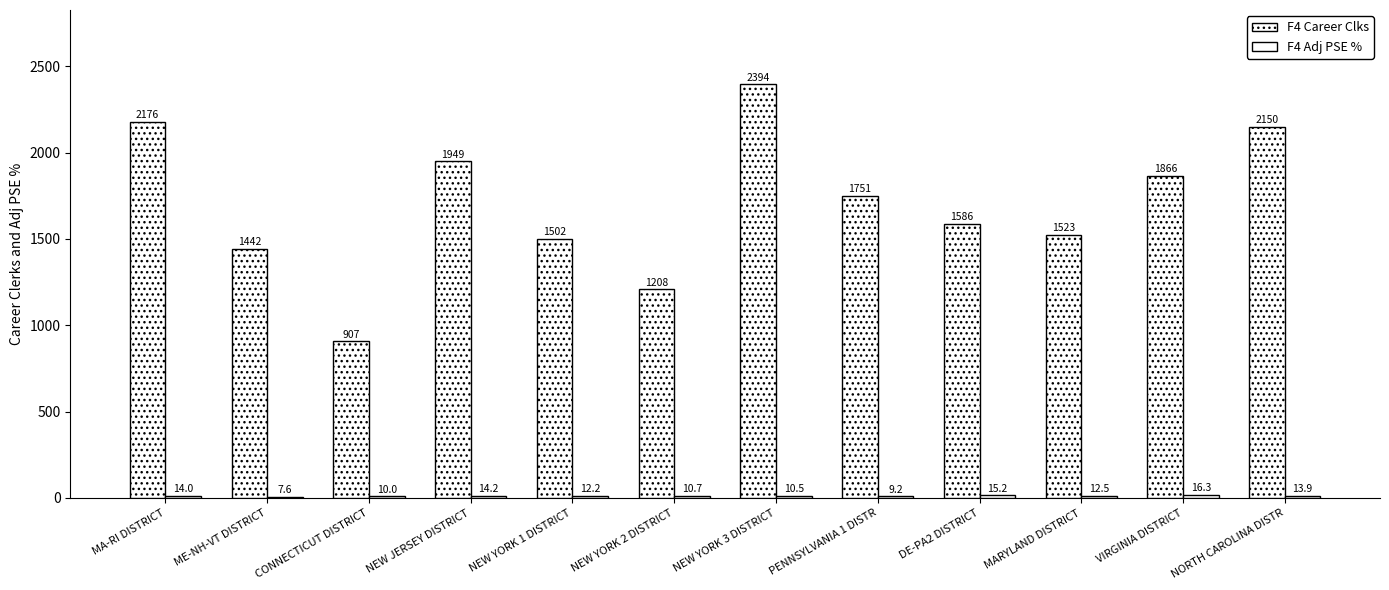

Which series has the widest spread of values?

F4 Career Clks